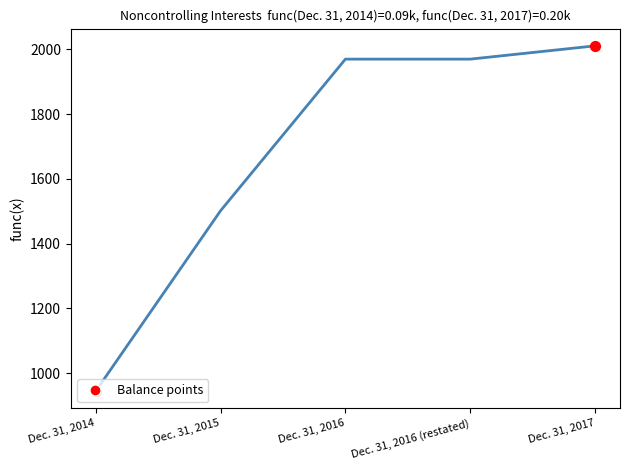

What is the change in value from Dec. 31, 2014 to Dec. 31, 2017?

+1066